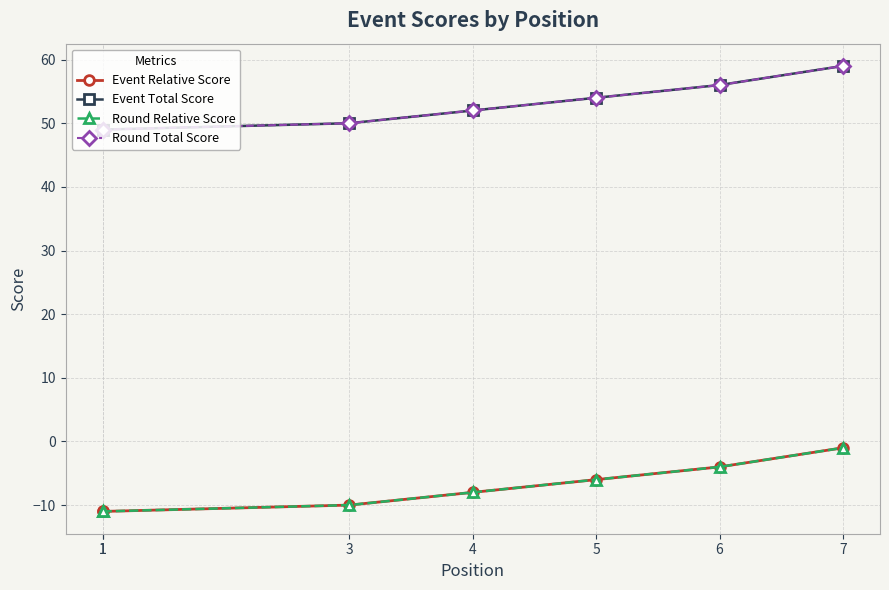

True or false: Event Total Score has a value of 56 at 6.

True